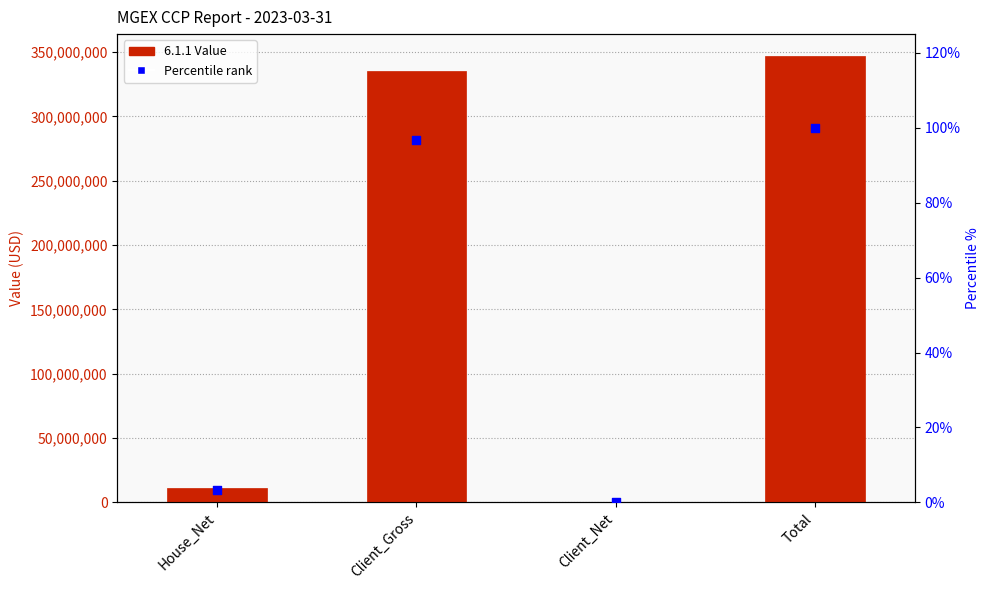

Which series contains the highest Y value?

6.1.1 Value